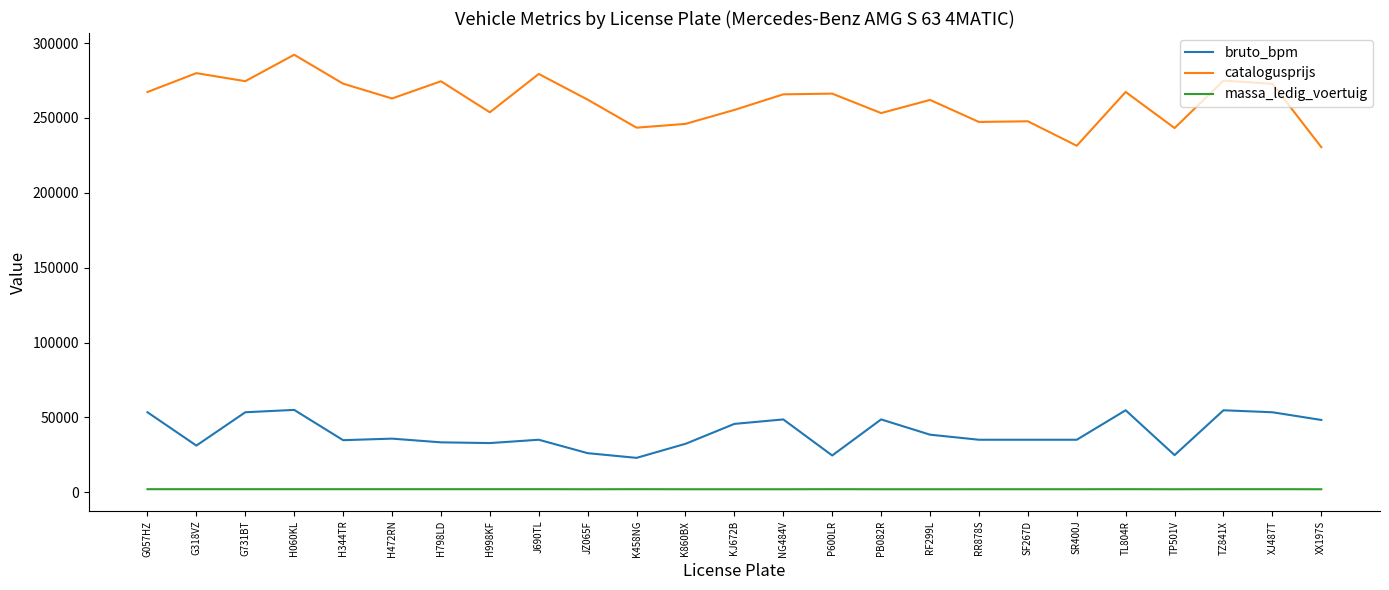

At which category is the sum across all series the highest?

H060KL